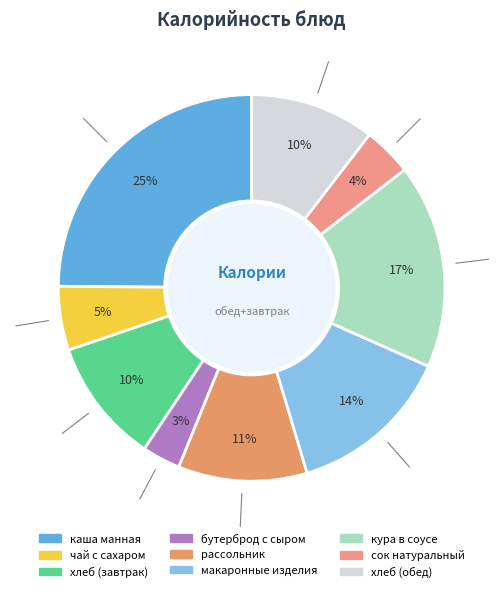

Does any single category account for the majority?

No